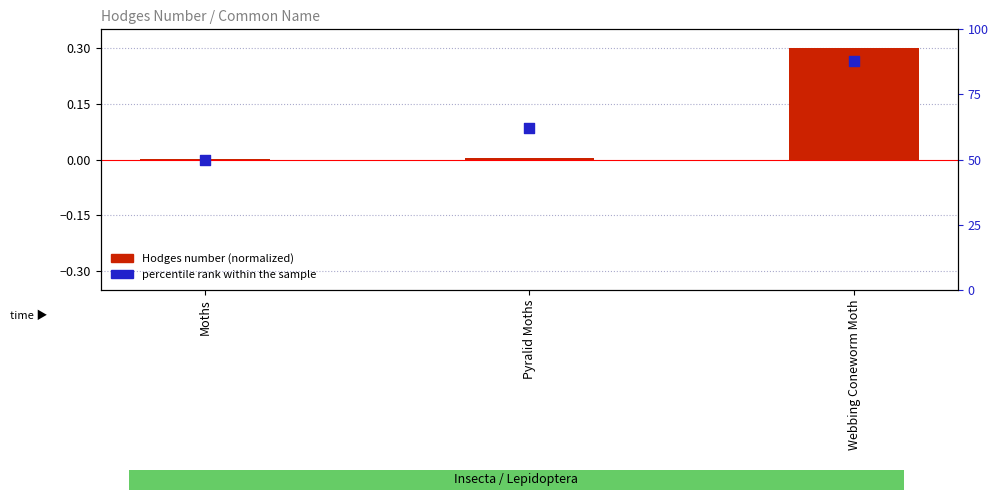

Which series reaches the maximum Y coordinate?

percentile rank within the sample